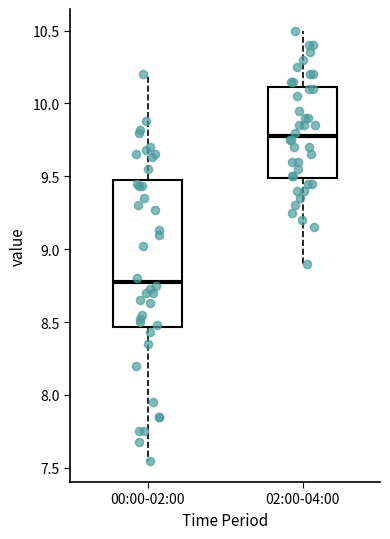

Which box has the highest median line?

02:00-04:00